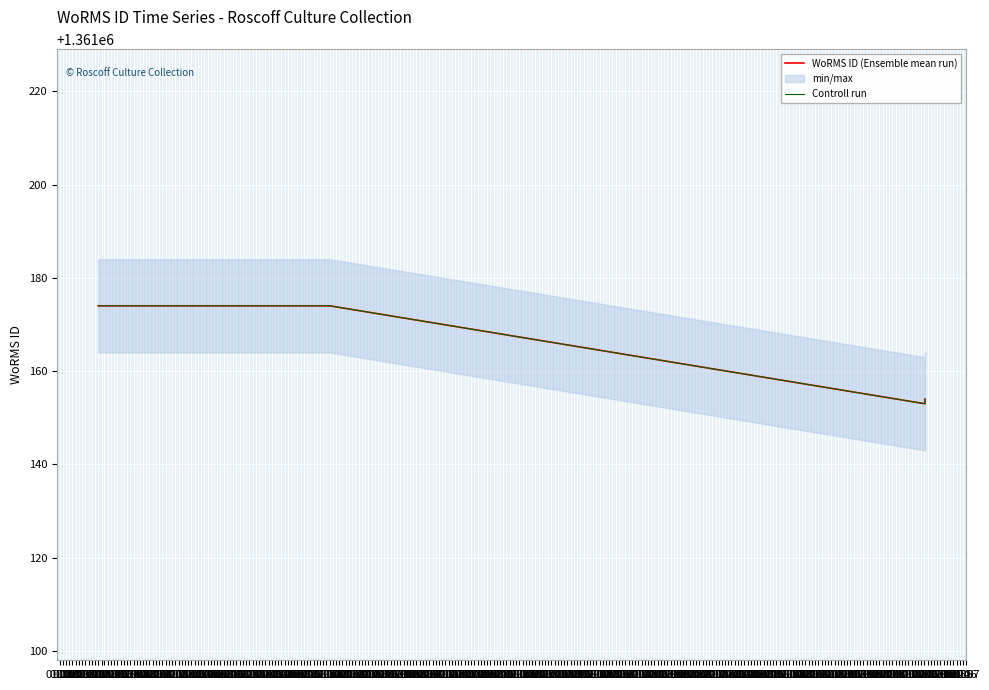

What is the difference between the second highest and second lowest values in the Controll run series?

20